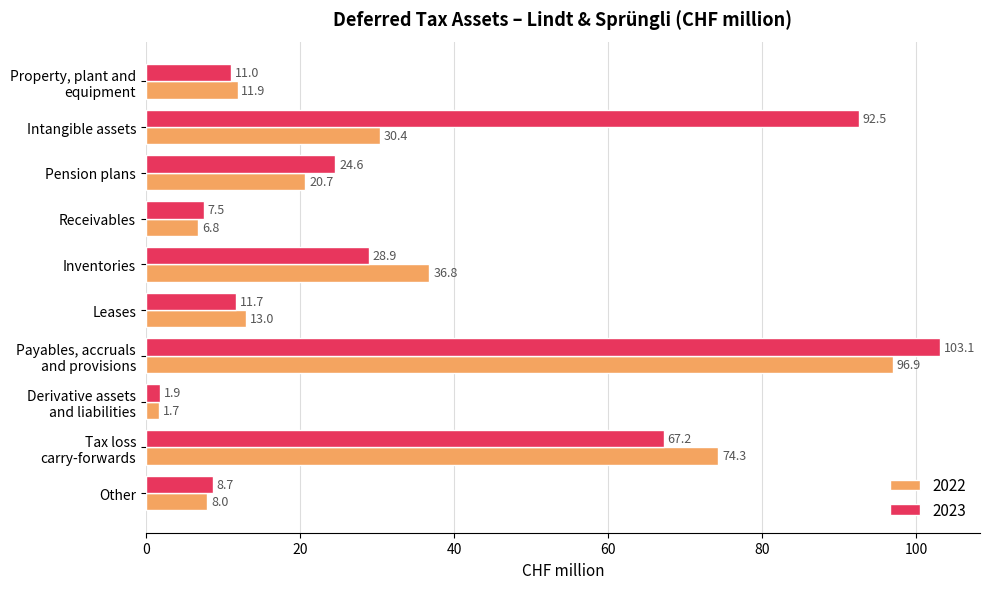

What is the difference between the 2023 values at Property, plant and
equipment and Derivative assets
and liabilities?

9.1